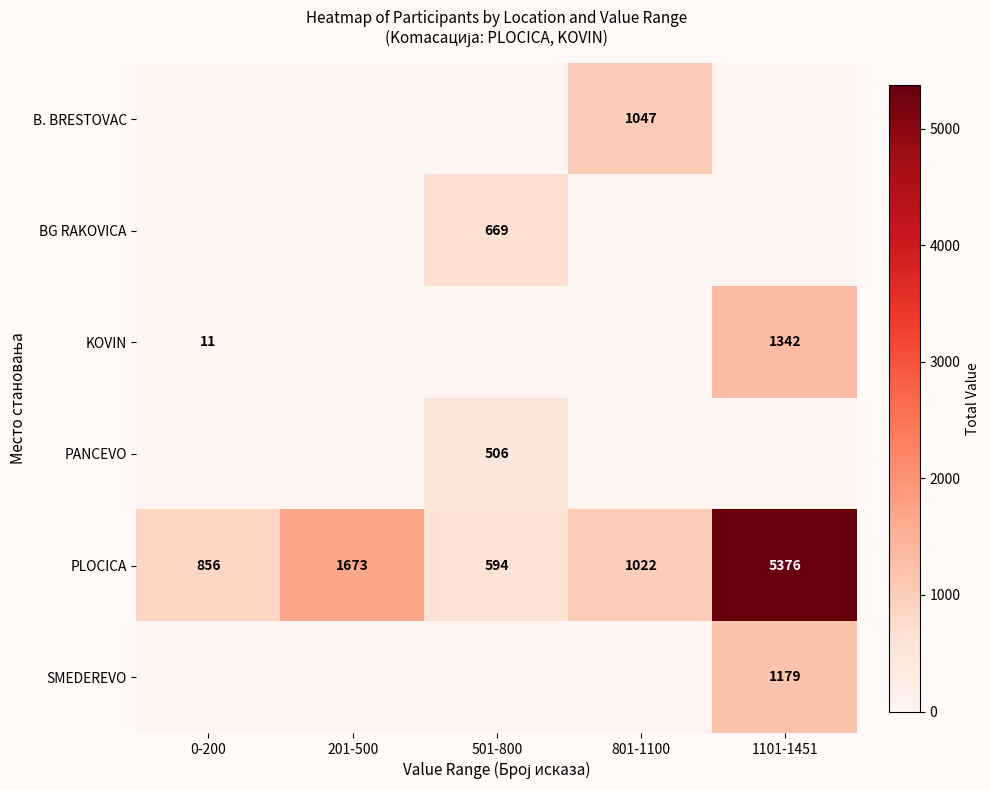

Where does the PLOCICA series first go above 1022?

201-500